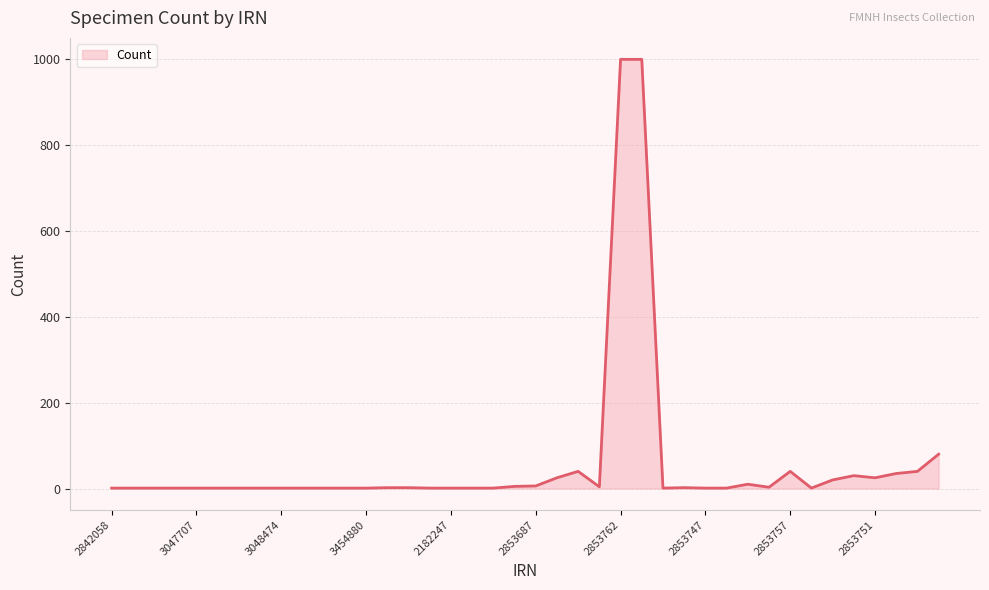

What is the maximum value shown in the chart?

1000